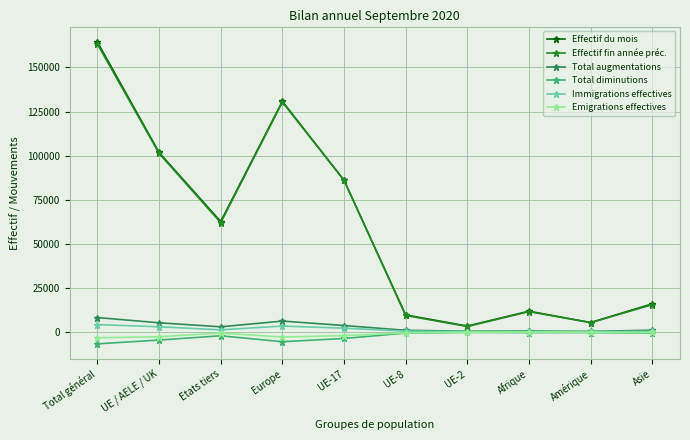

How many categories are shown in the chart?

10